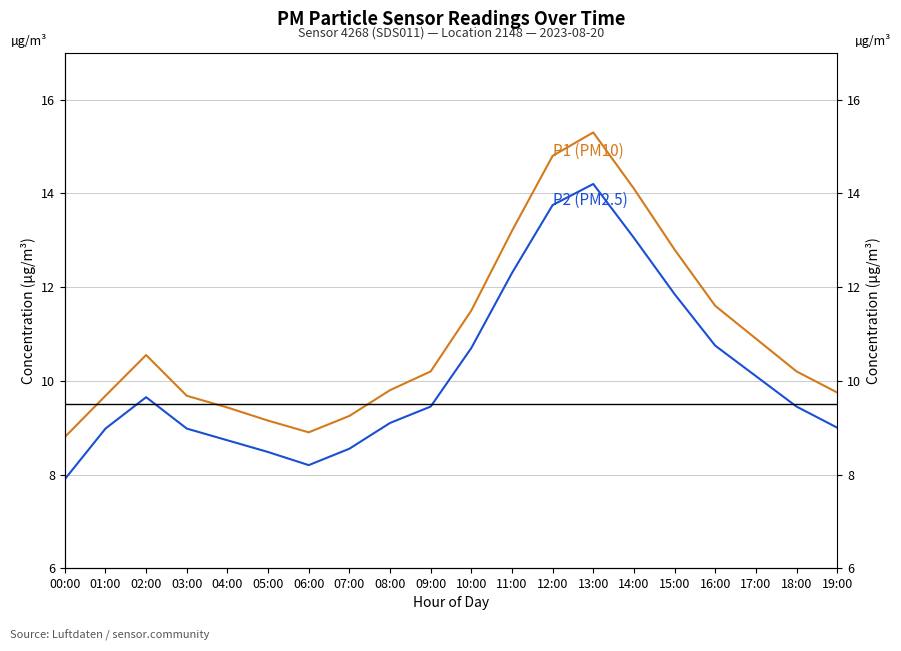

What is the highest value of the P2 (PM2.5) series?

14.2